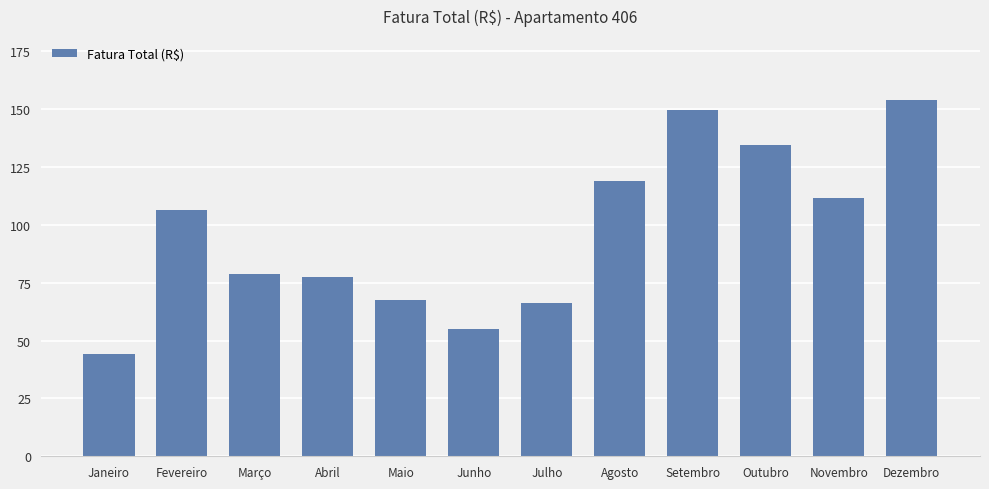

The chart shows a value of 67.5 at Maio. True or false?

True